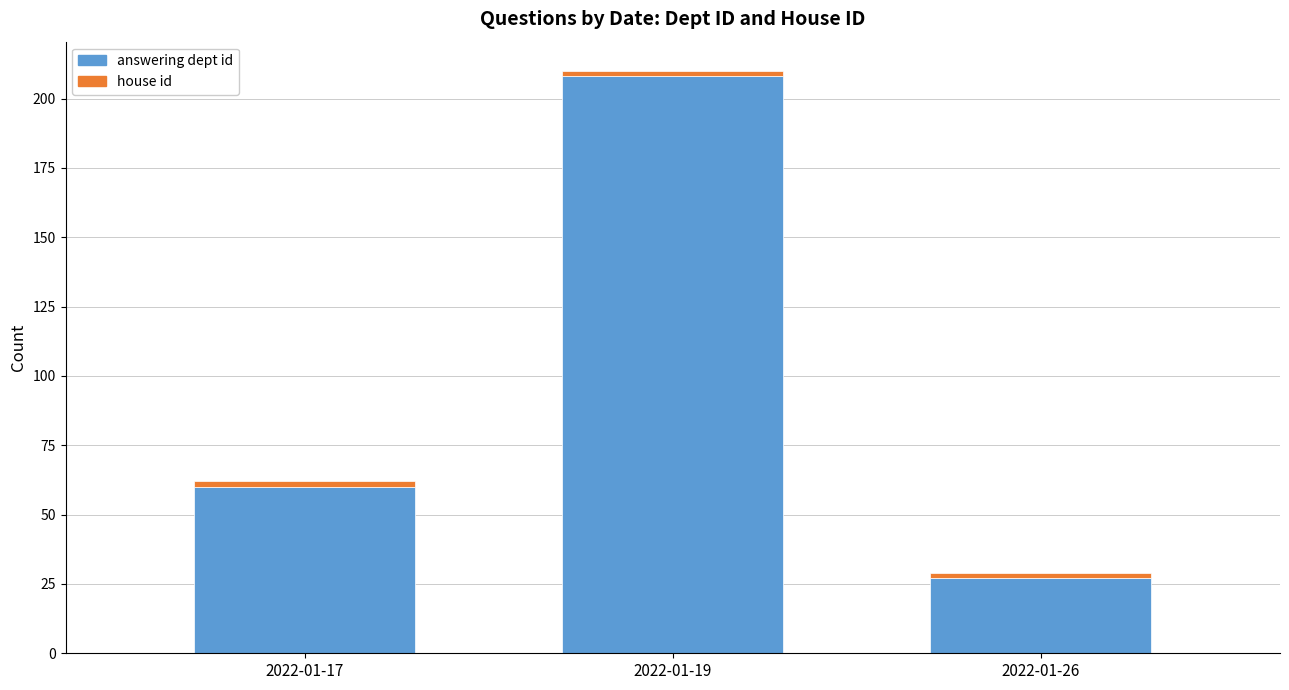

The value of answering dept id at 2022-01-26 is 40. True or false?

False